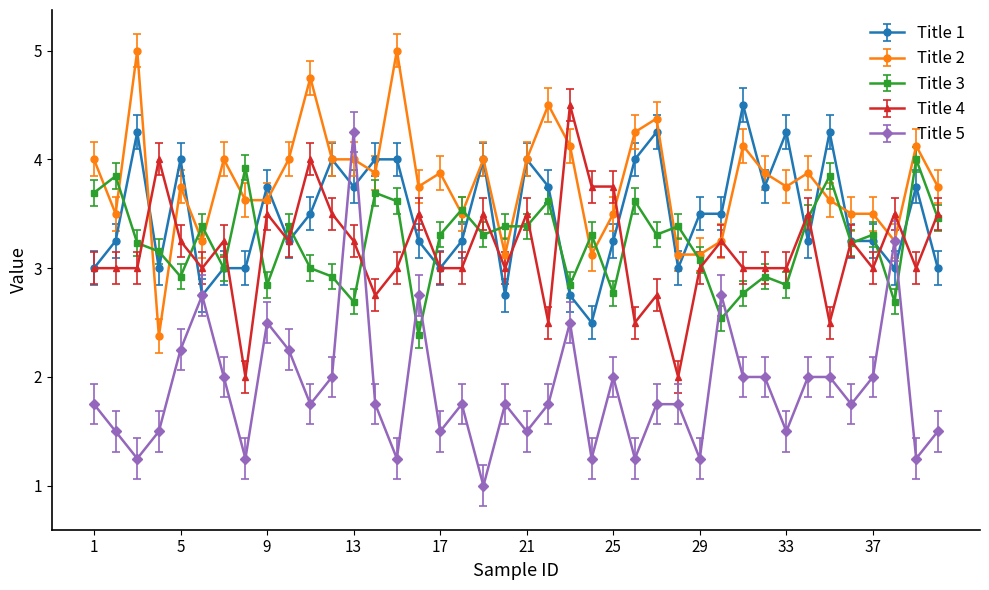

What are all the series names shown in the legend?

Title 1, Title 2, Title 3, Title 4, Title 5